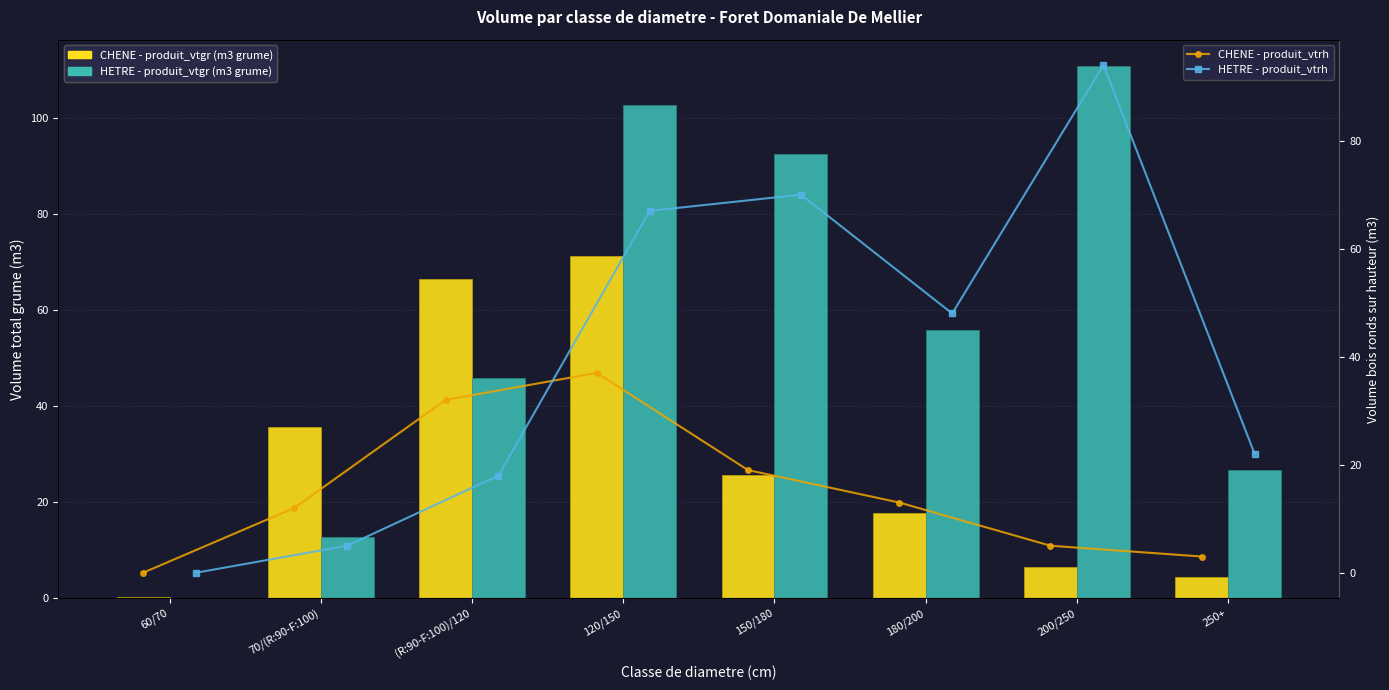

Read the CHENE - produit_vtrh value at 70/(R:90-F:100).

12.0